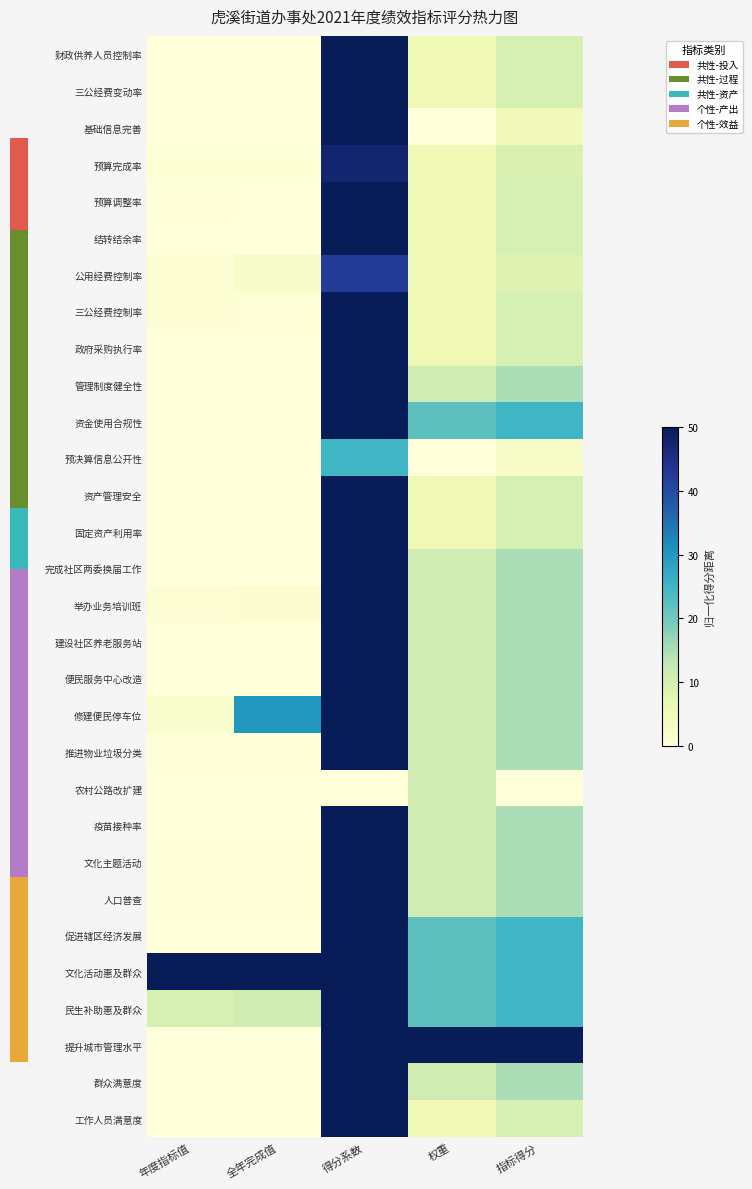

At which category does the chart reach its minimum across all series?

年度指标值